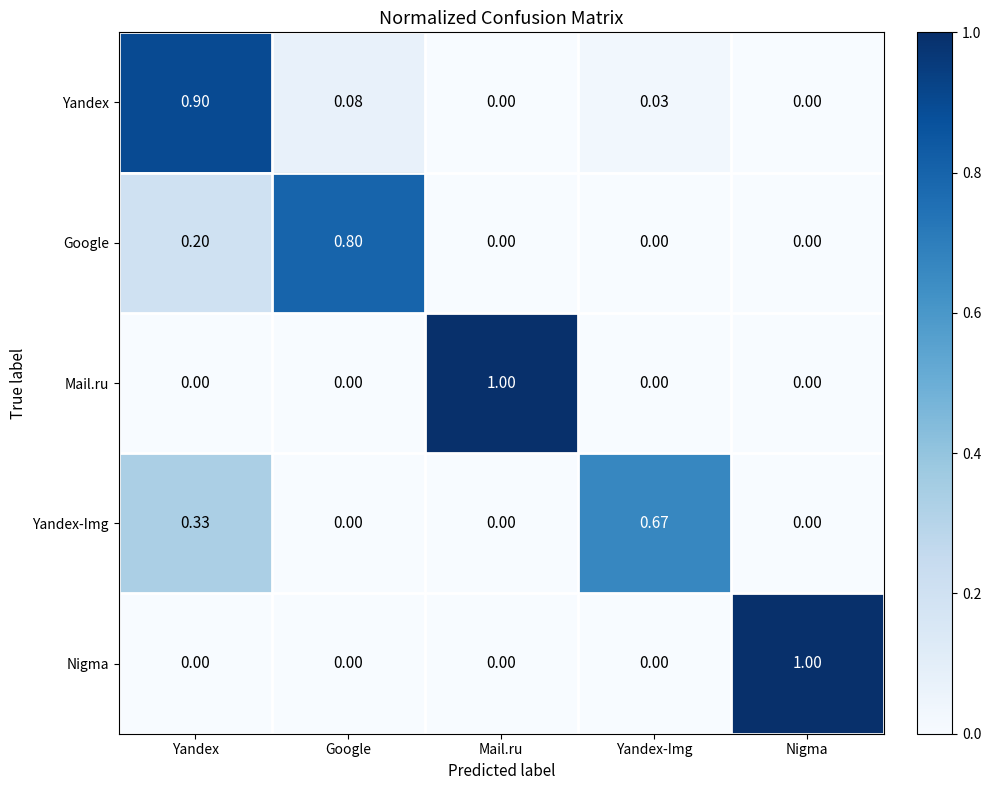

Which series changed the most between Yandex and Nigma?

Nigma